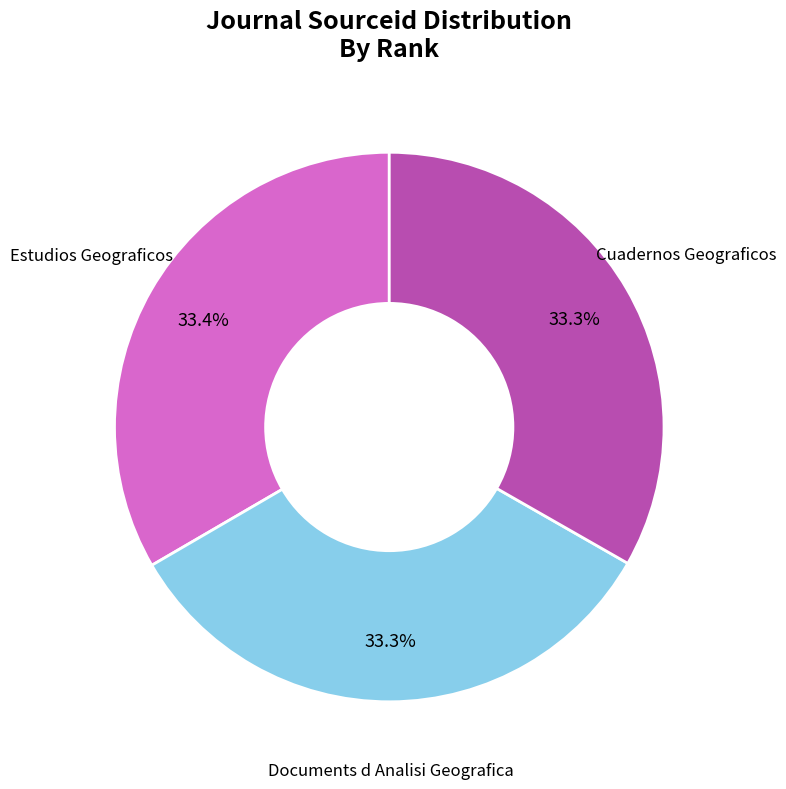

How many segments does this pie chart have?

3